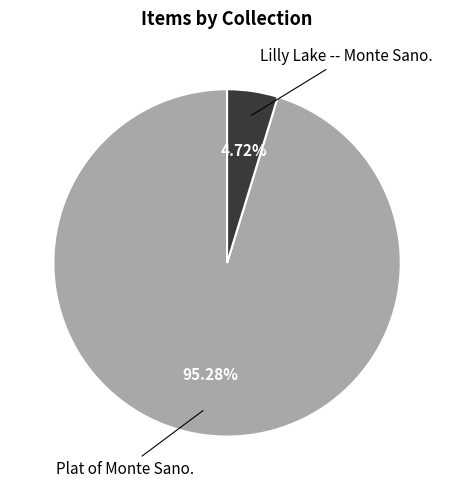

What is the majority slice?

Plat of Monte Sano.